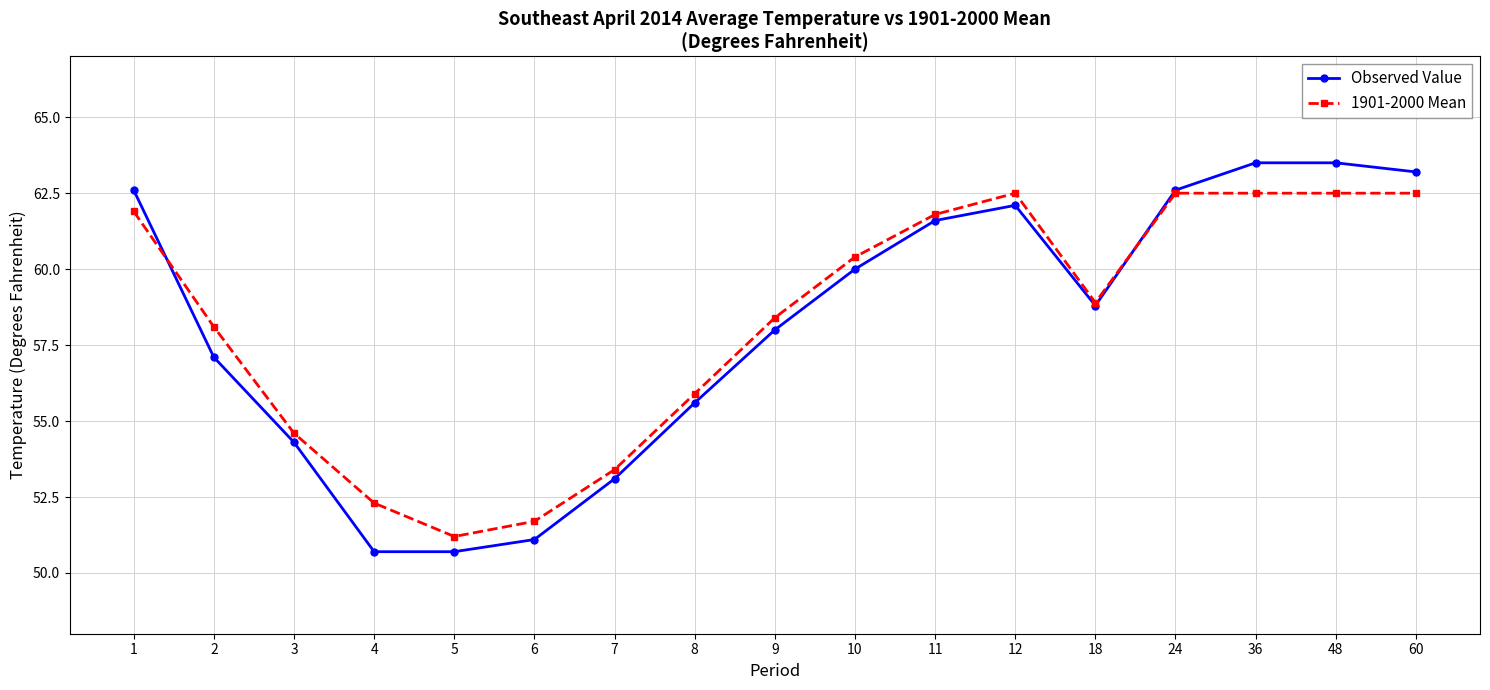

Reading left to right, extract all data points from this chart.

Observed Value: 62.6	57.1	54.3	50.7	50.7	51.1	53.1	55.6	58.0	60.0	61.6	62.1	58.8	62.6	63.5	63.5	63.2
1901-2000 Mean: 61.9	58.1	54.6	52.3	51.2	51.7	53.4	55.9	58.4	60.4	61.8	62.5	58.9	62.5	62.5	62.5	62.5